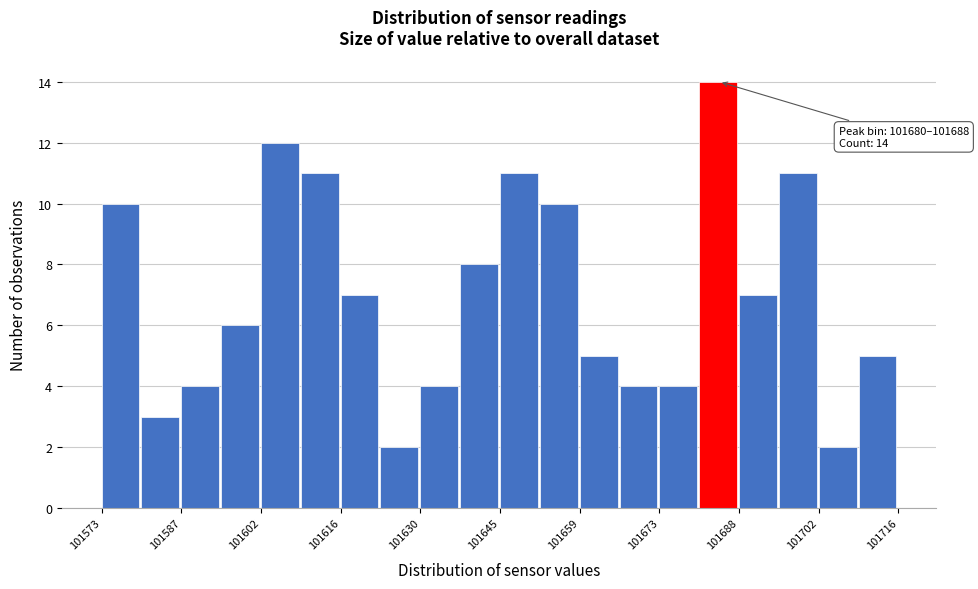

Around what value on the x-axis is the tallest bar? Give the approximate position of its centre, as read against the axis.

101684